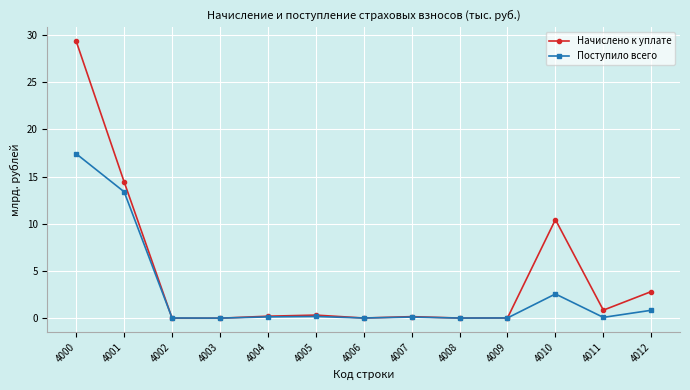

Between which two adjacent categories do Начислено к уплате and Поступило всего first intersect?

4001 and 4002